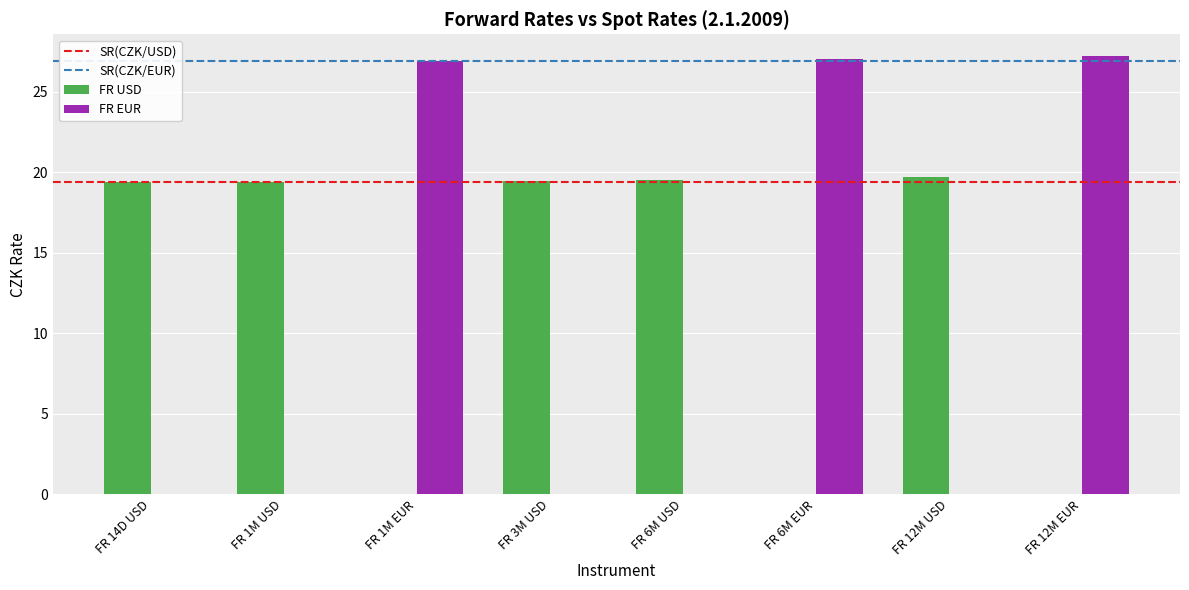

Between FR 6M EUR and FR 14D USD, which is larger?

FR 6M EUR